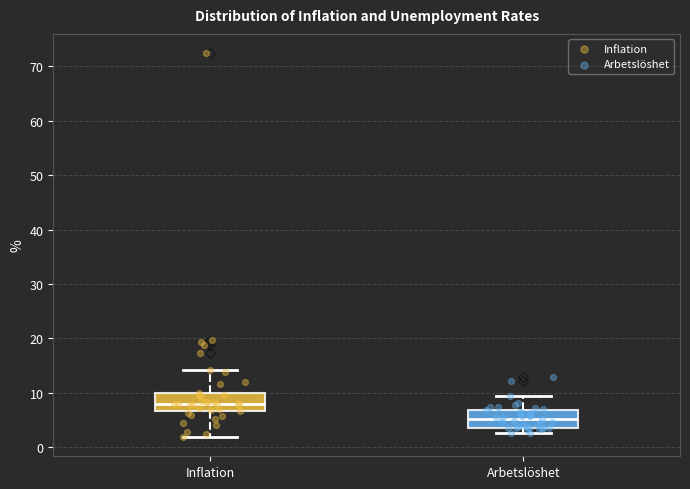

Where does the median line of the box for Arbetslöshet sit on the y-axis? The values are not printed on the chart, so give them approximately, as read against the axis.

5